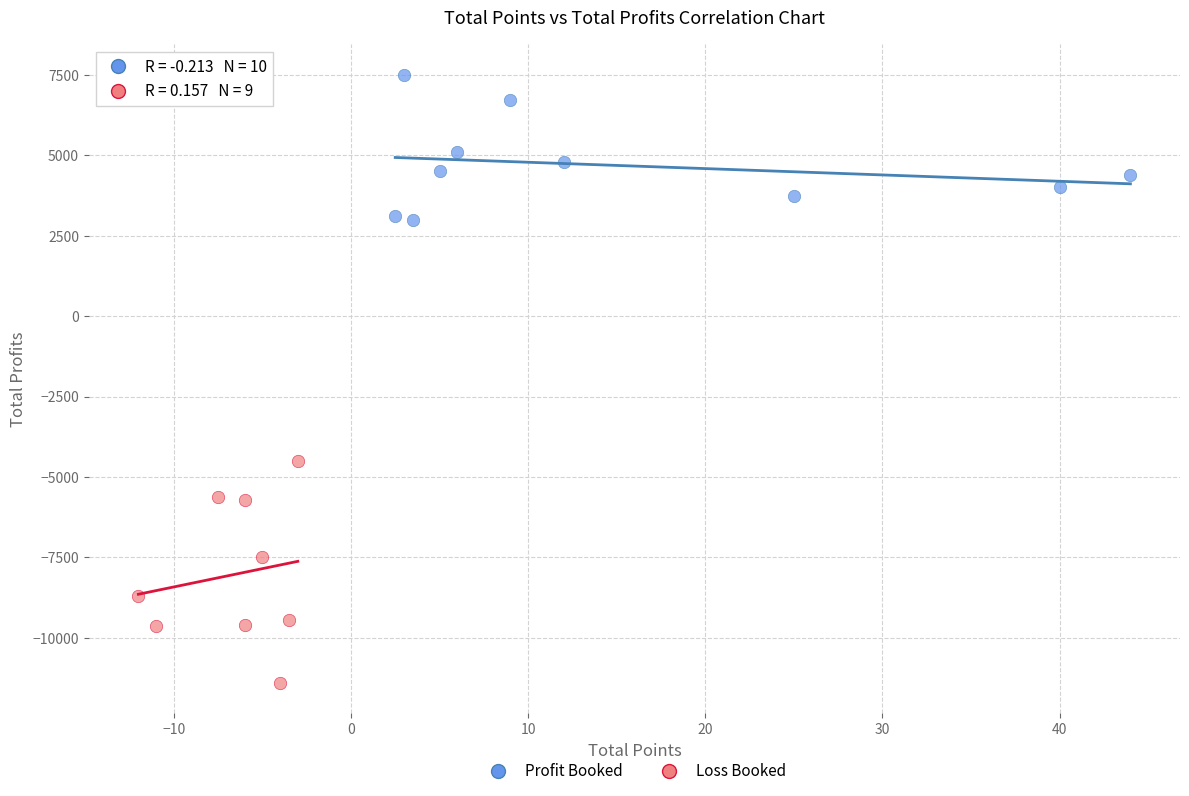

Which series reaches the minimum Y coordinate?

Loss Booked